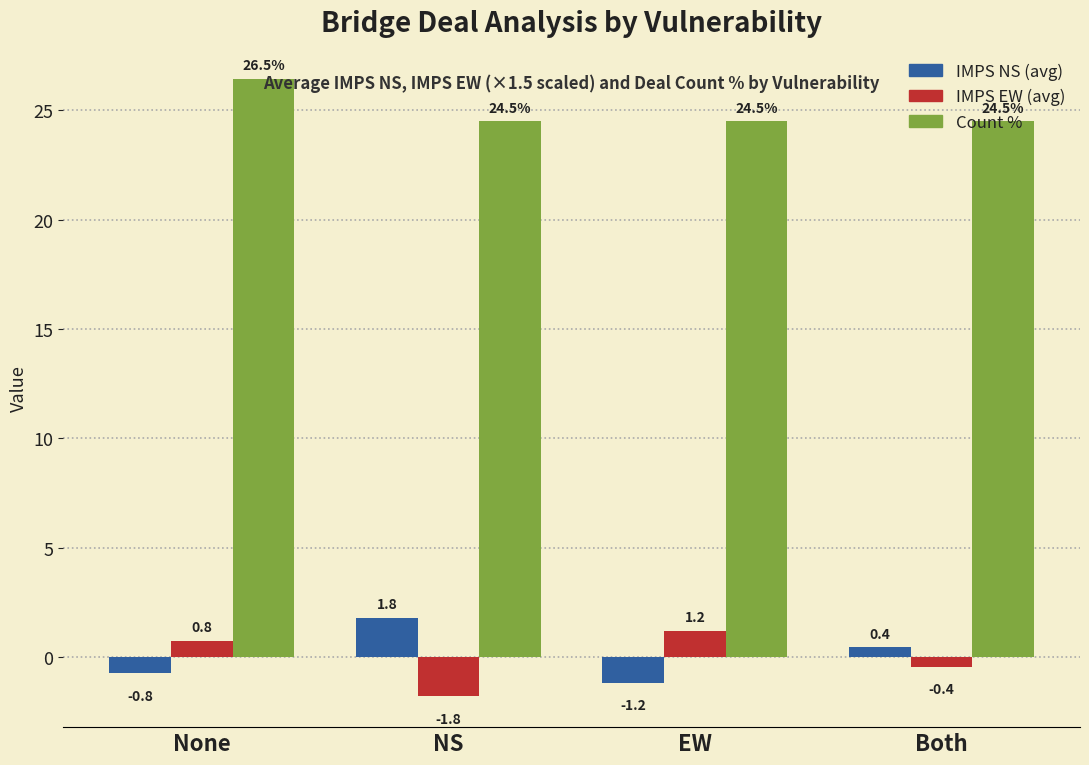

What is the difference between the highest and lowest values at Both?

25.0